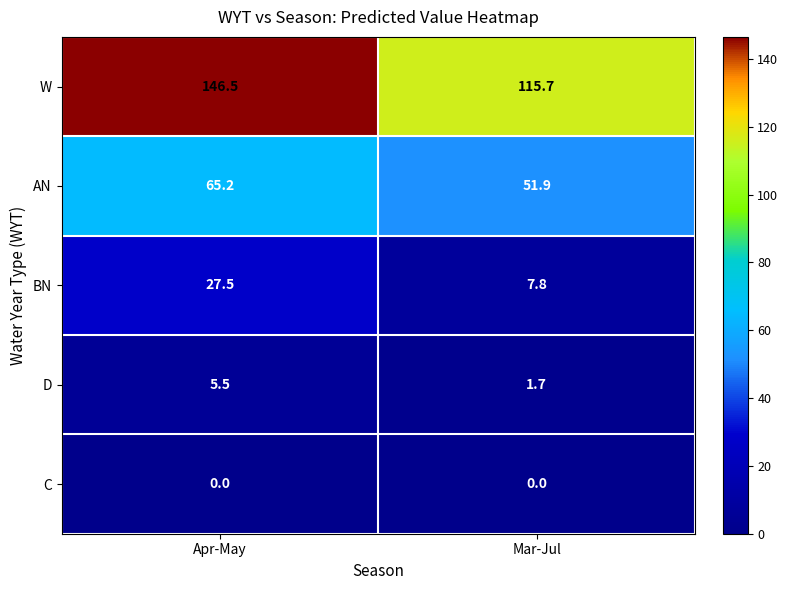

The D series shows 2.4 at Mar-Jul. True or false?

False